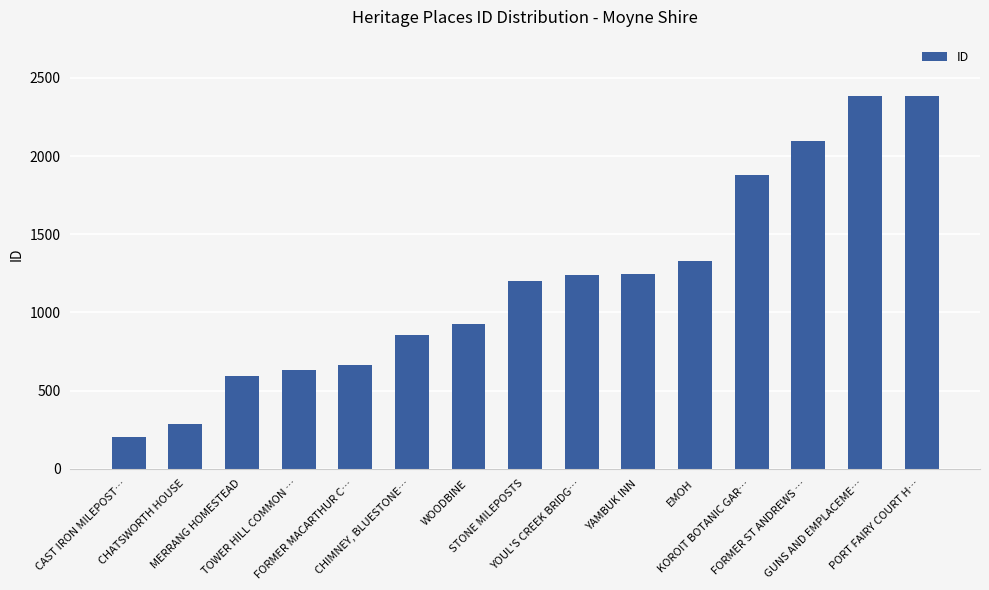

What is the value of the 5th bar from the left?

665